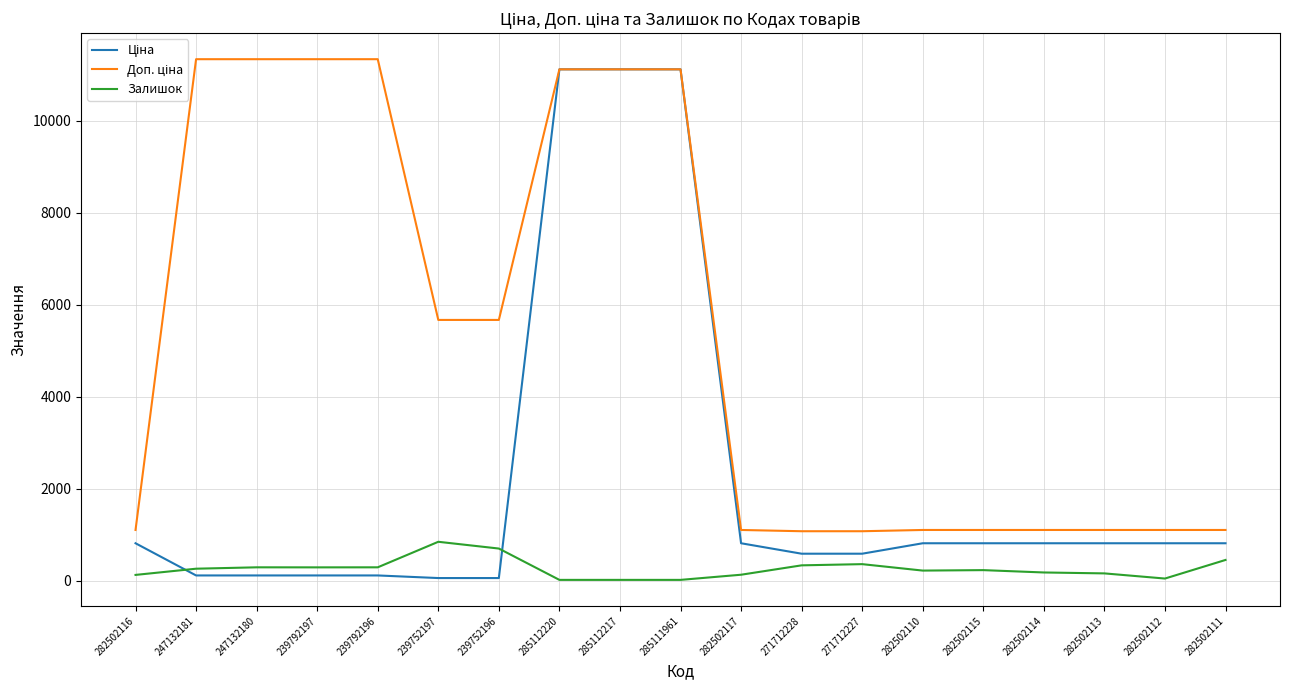

What is the spread (max minus min) of values at 282502112?

1055.8